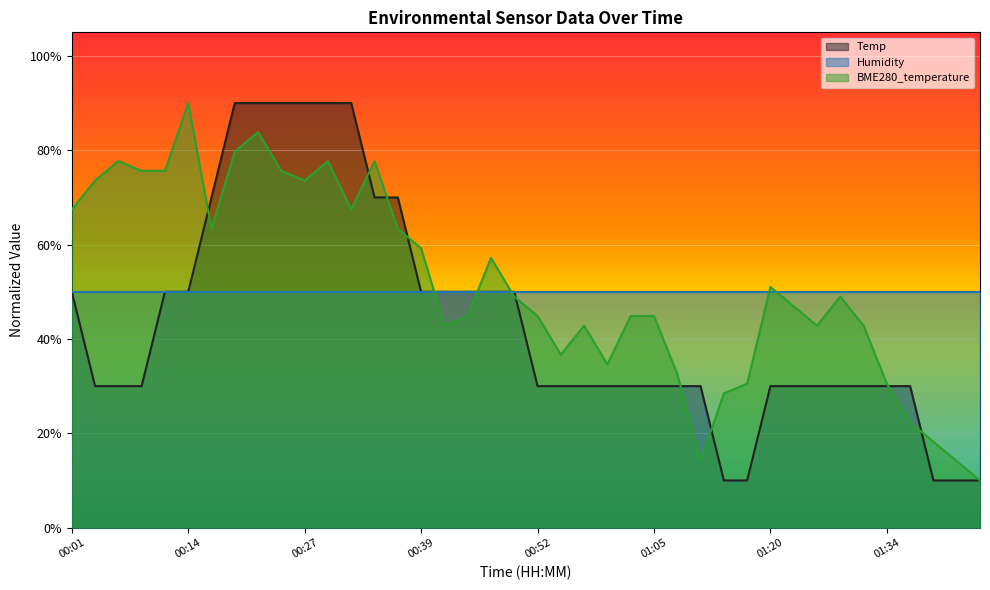

What is the total value across all series at 00:01?

167.4